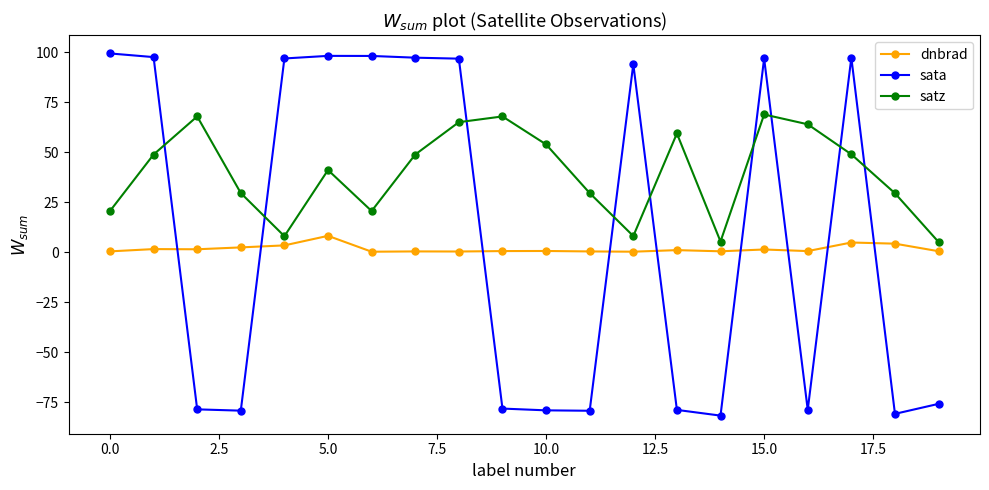

What is the value of the sata point at the 7th from the left?

98.1